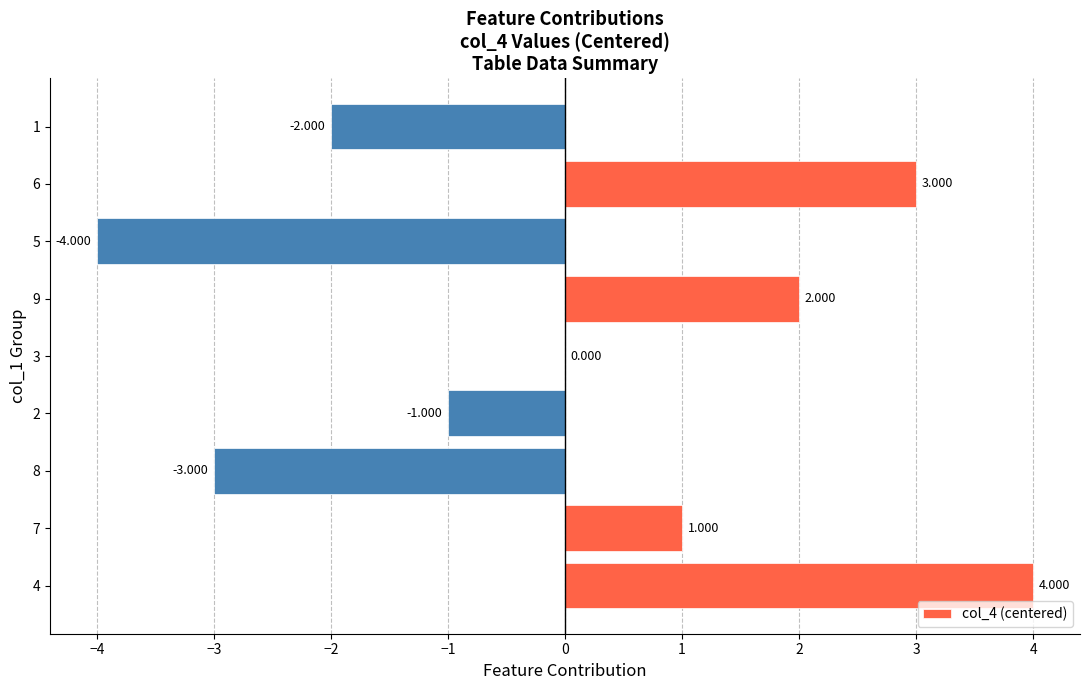

How many series are shown in this chart?

1